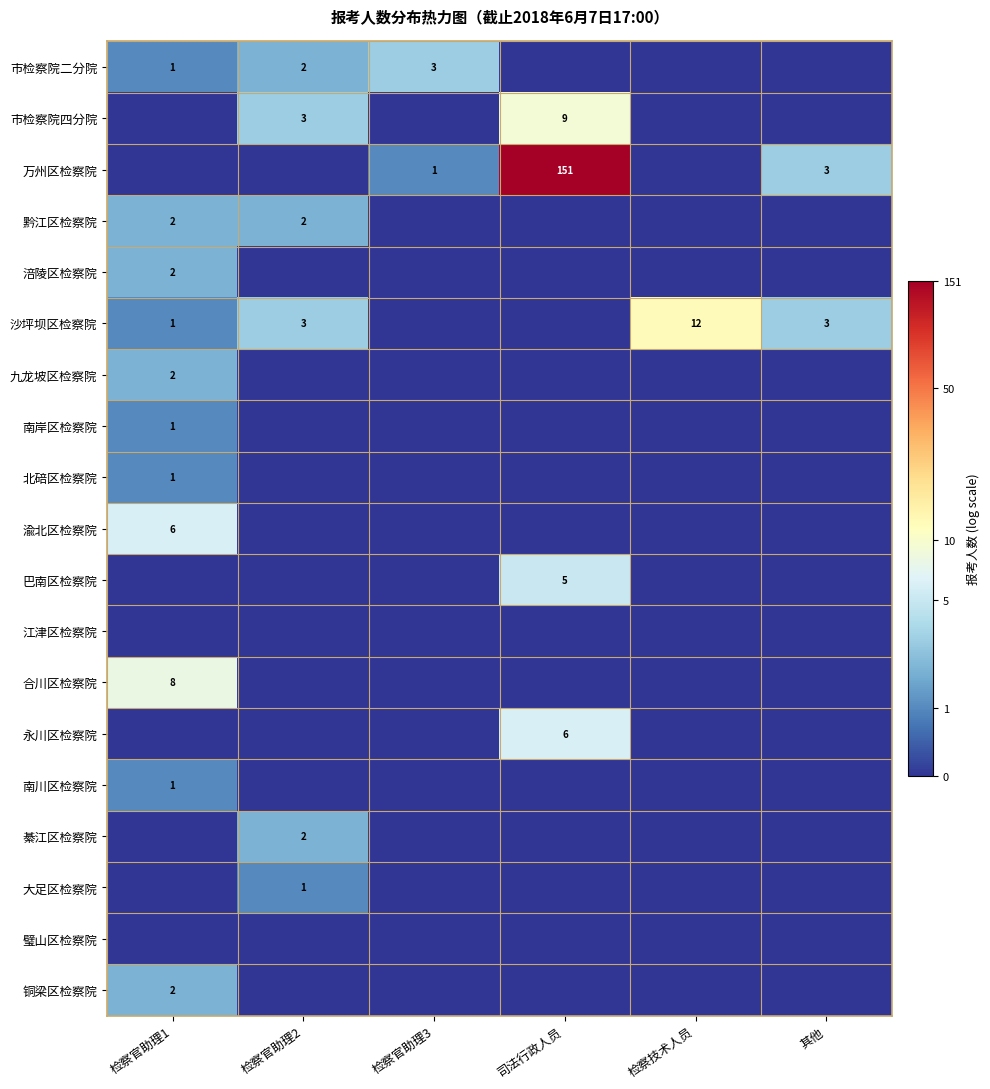

What is the sum of the 沙坪坝区检察院 values at 检察技术人员 and 检察官助理2?

15